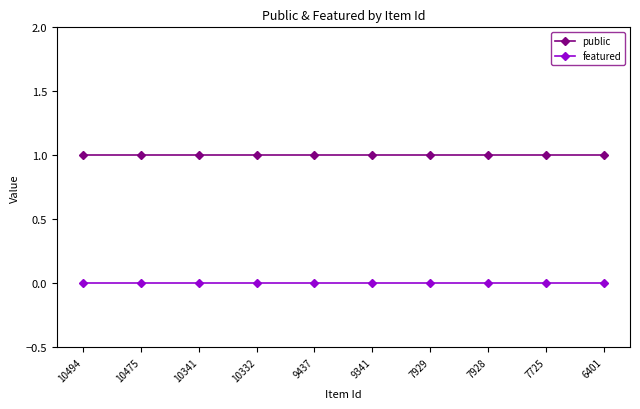

What value does the public series have at 9437?

1